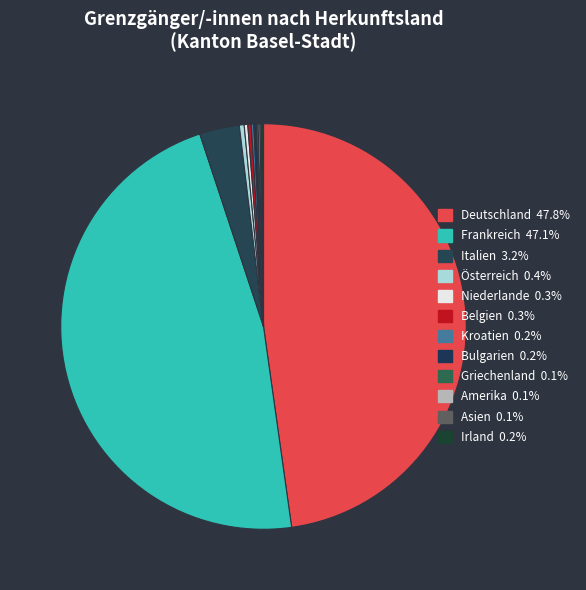

What is the change in value from Deutschland to Kroatien?

-18910